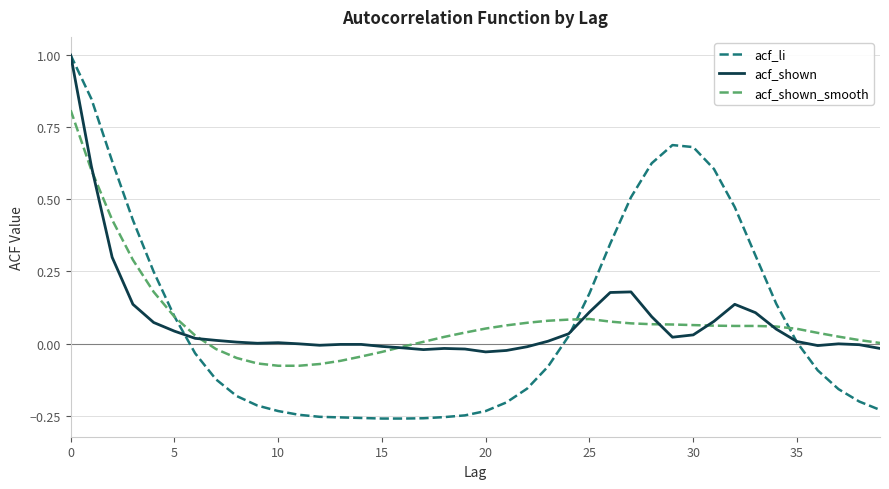

What is the greatest value displayed?

1.0